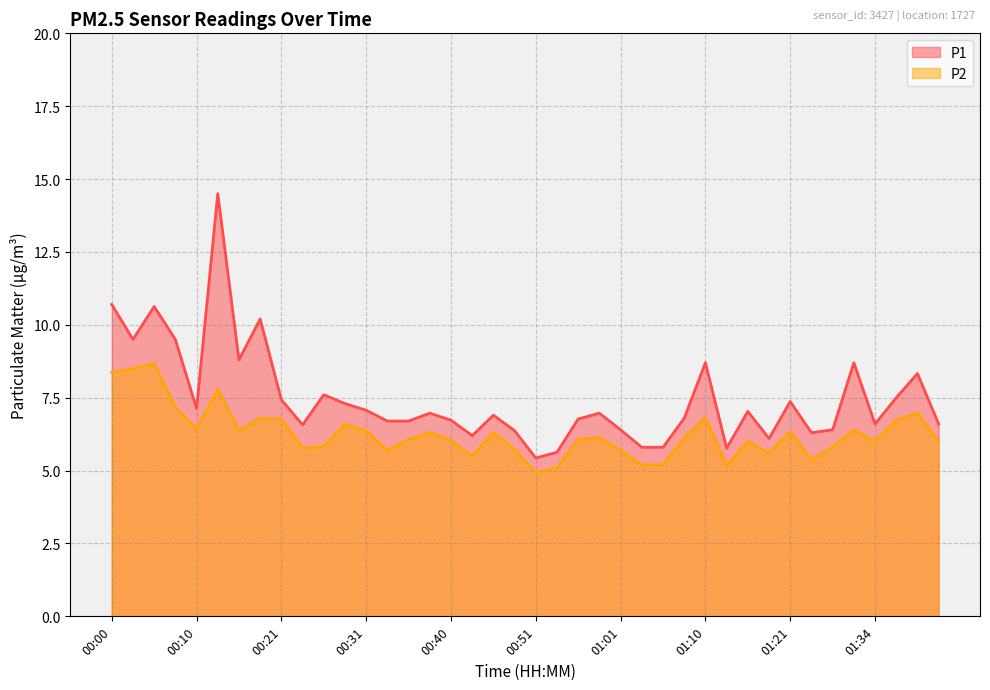

Rank the series by their maximum value, from lowest to highest.

P2, P1